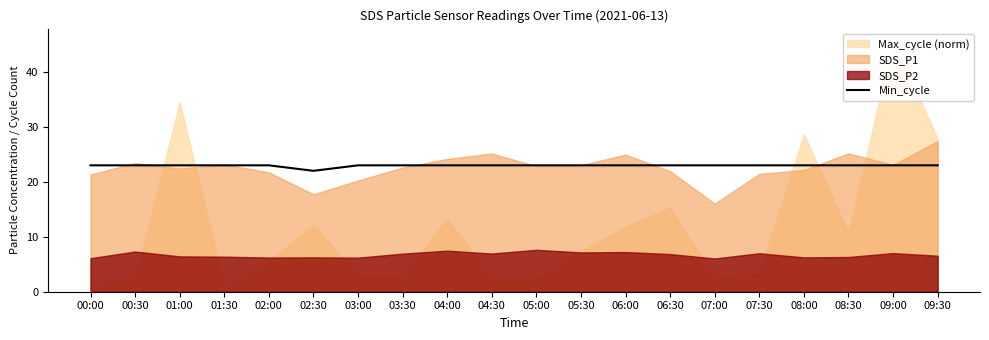

What is the maximum value for Min_cycle?

23